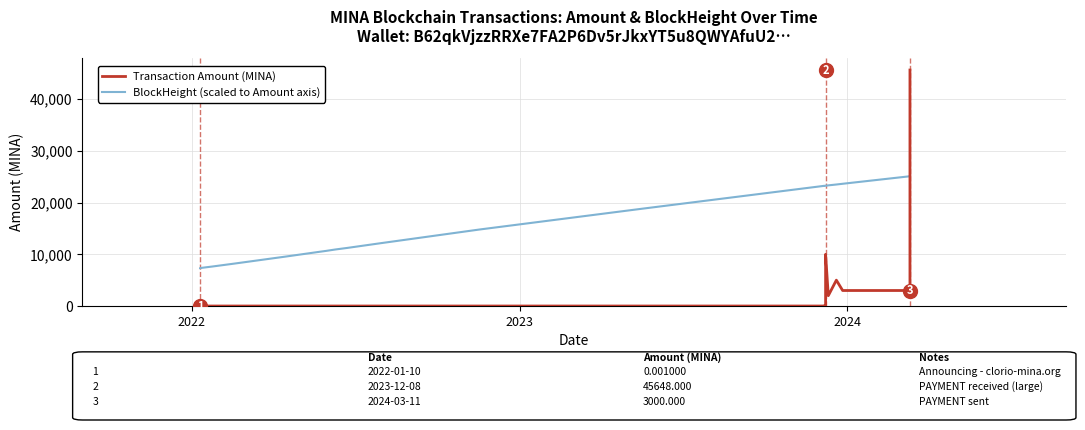

List the series in order of their peak value, highest first.

Transaction Amount (MINA), BlockHeight (scaled)